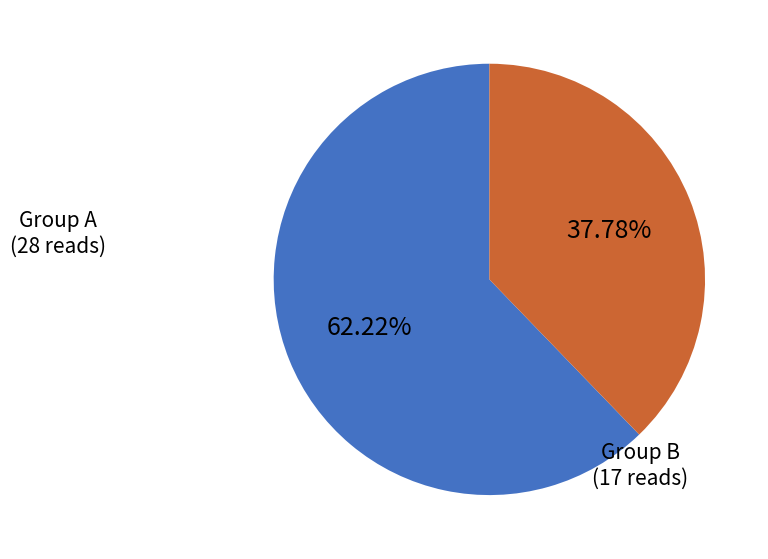

Count the number of slices in the pie.

2